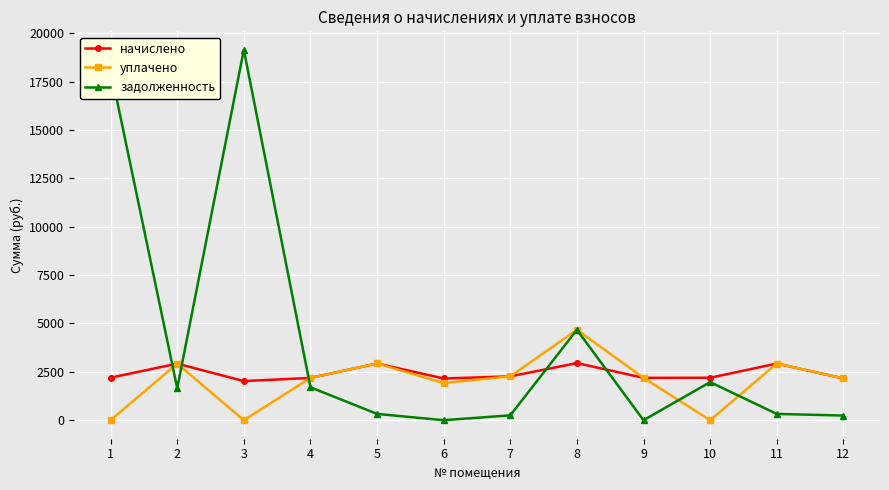

At which label does задолженность first exceed 1650?

1